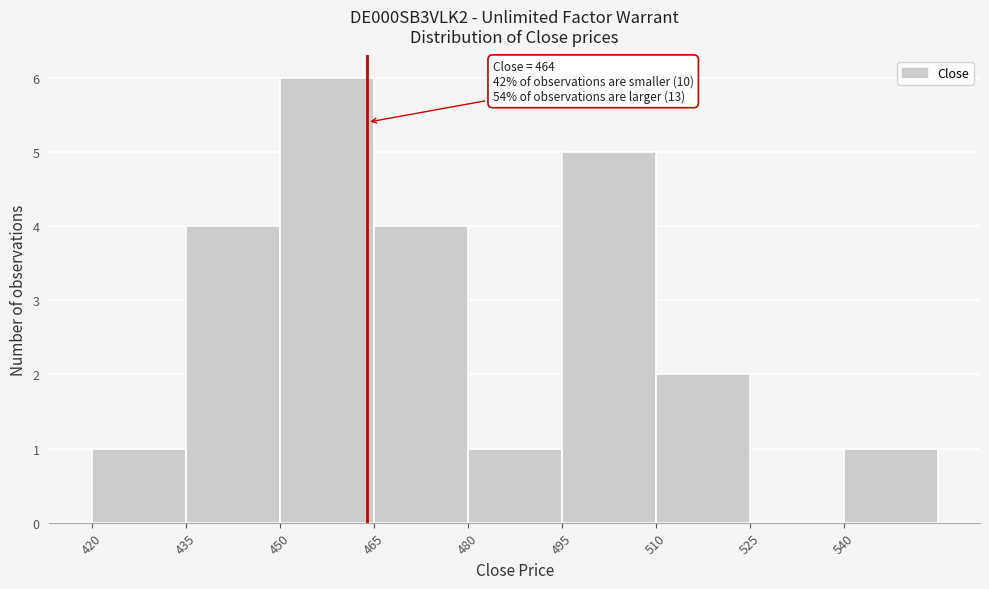

Which range on the x-axis has the tallest bar?

450 to 465